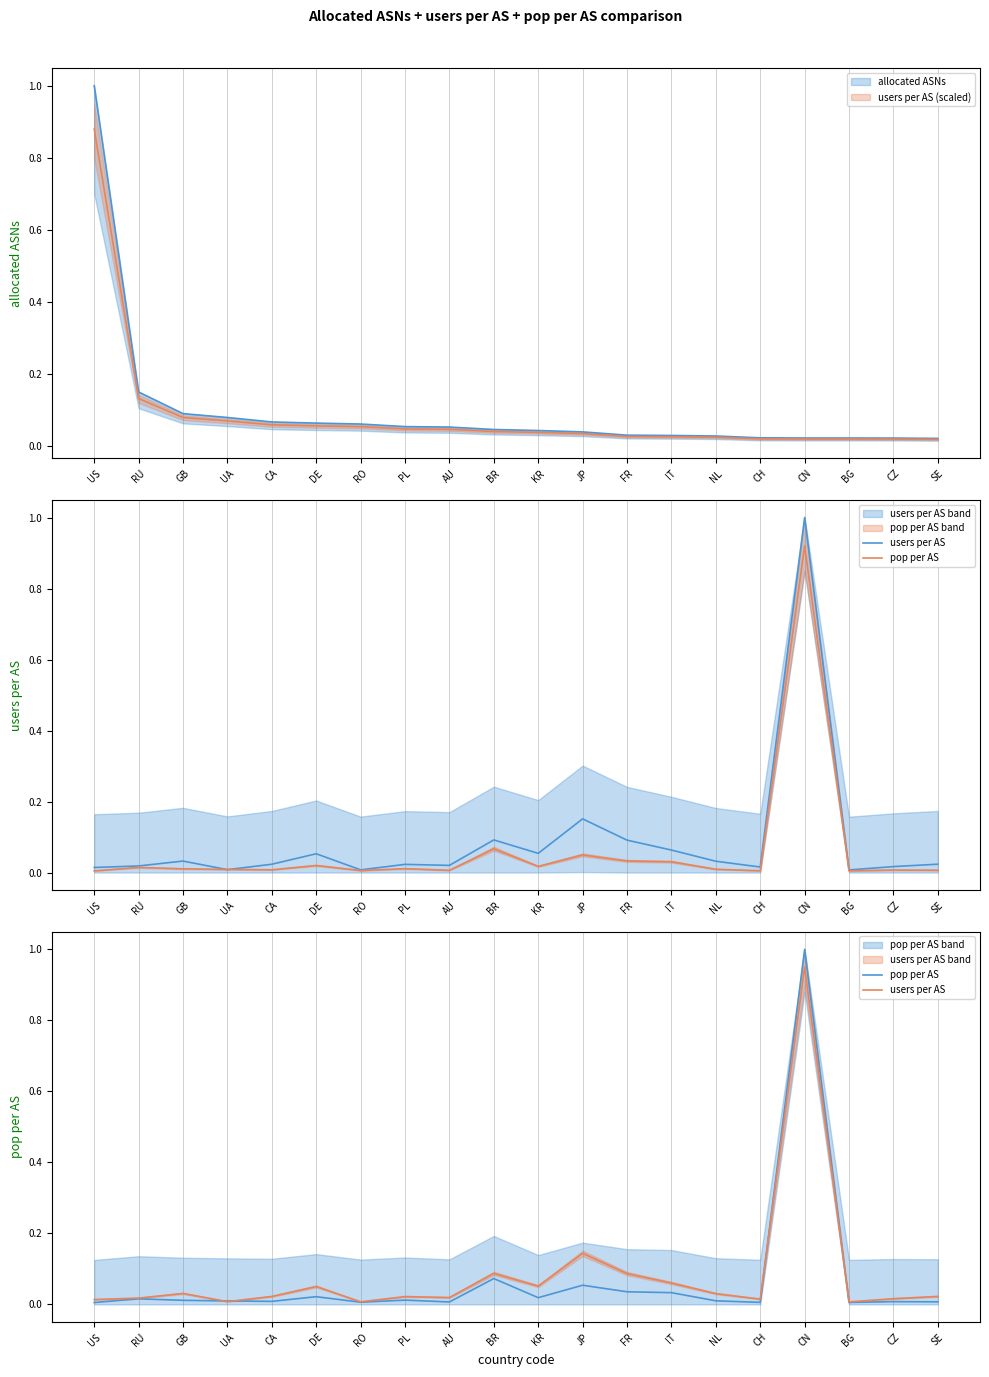

At which category does users per AS reach its first local valley?

UA